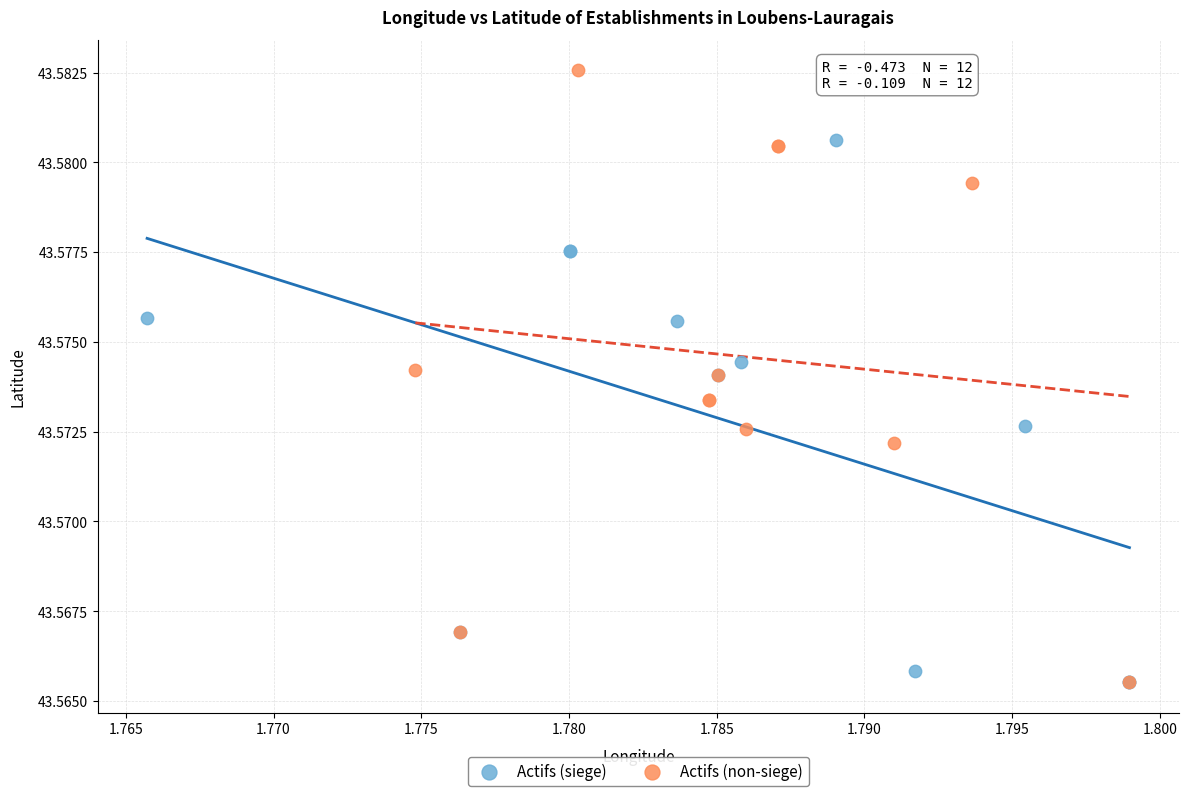

Which series reaches the maximum Y coordinate?

Actifs (non-siege)